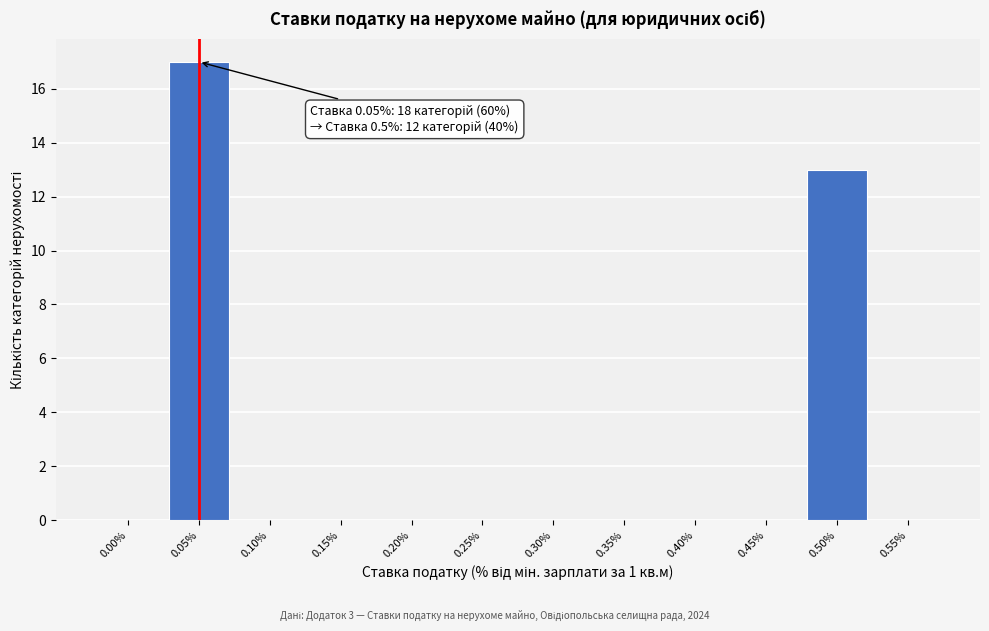

Reading left to right, transcribe all the data shown in this chart.

0.00%=0	0.05%=17	0.10%=0	0.15%=0	0.20%=0	0.25%=0	0.30%=0	0.35%=0	0.40%=0	0.45%=0	0.50%=13	0.55%=0